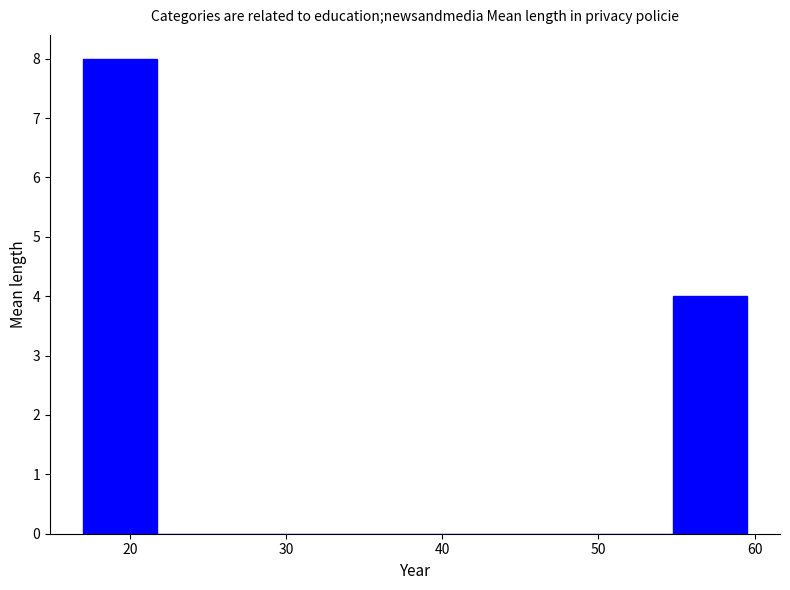

Over which range of the x-axis is the bar tallest?

17 to 22